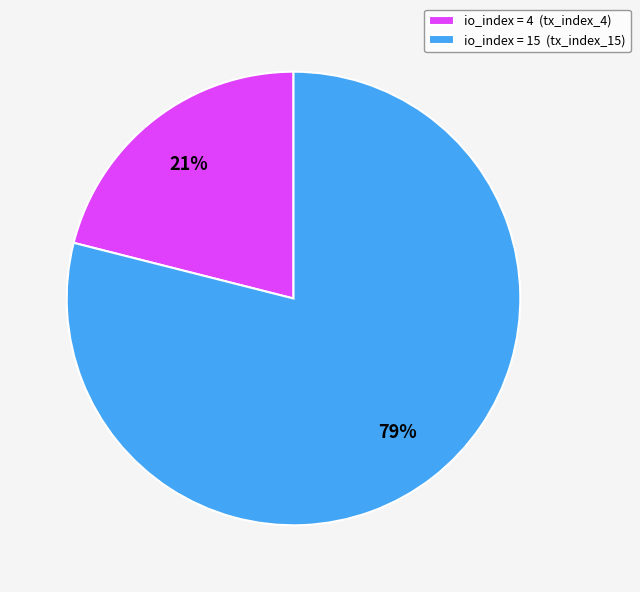

What is the largest slice in the pie chart?

io_index = 15 (tx_index_15)